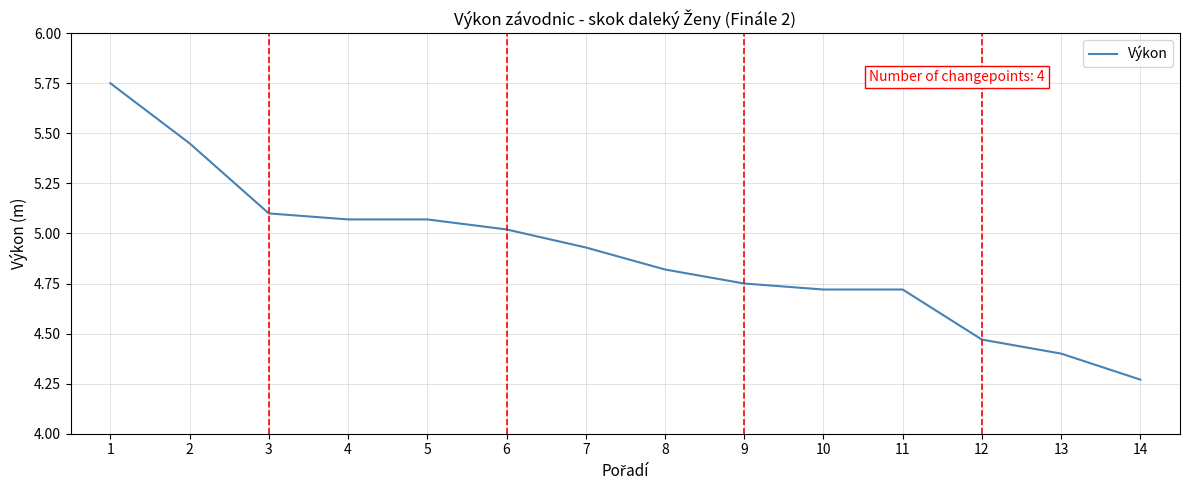

What is the change in value from 2 to 11?

-0.7